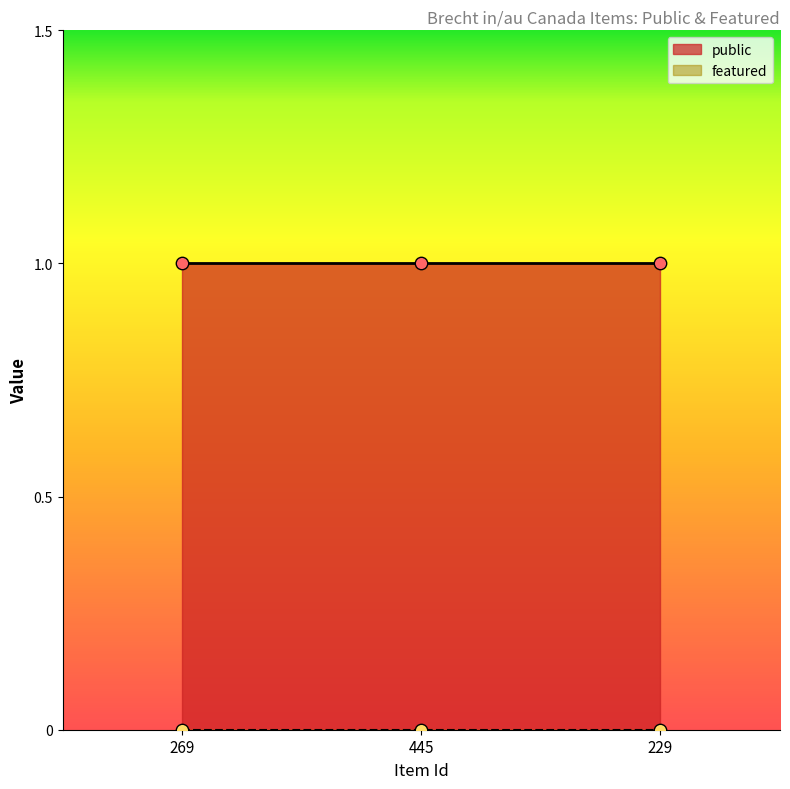

Is the value of featured at 445 greater than the value of public at 445?

No